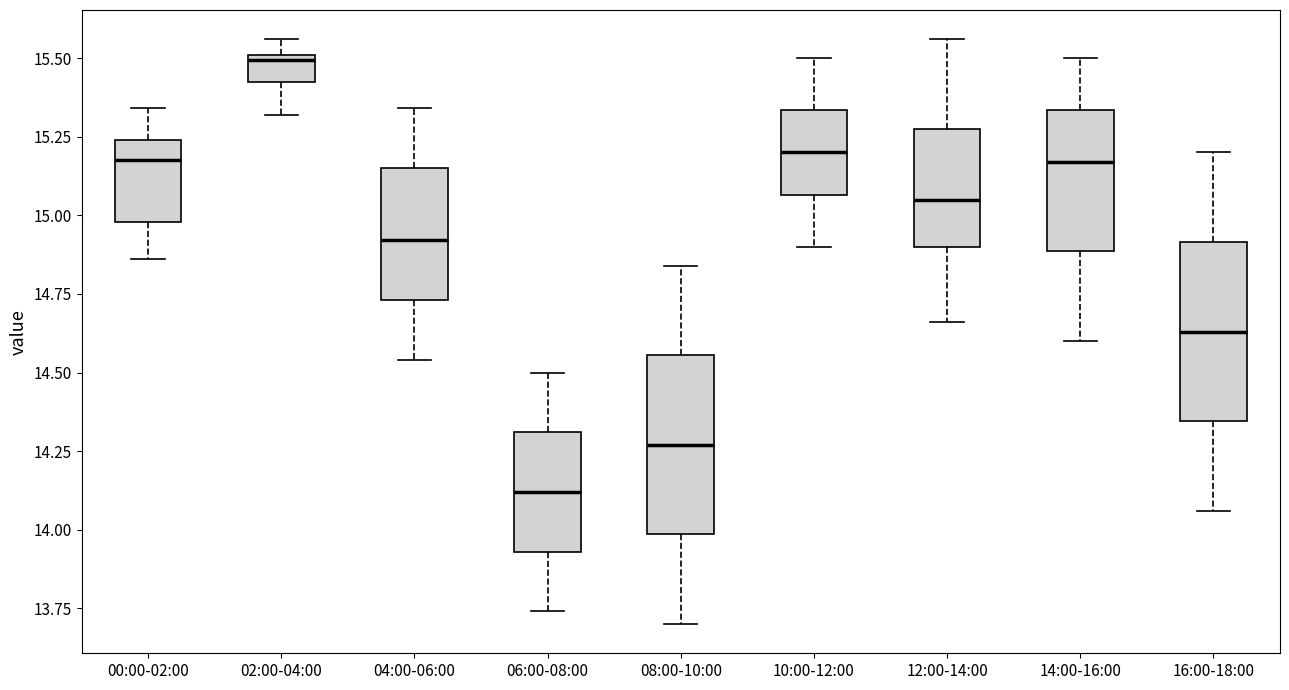

Which box's median line is the lowest?

06:00-08:00